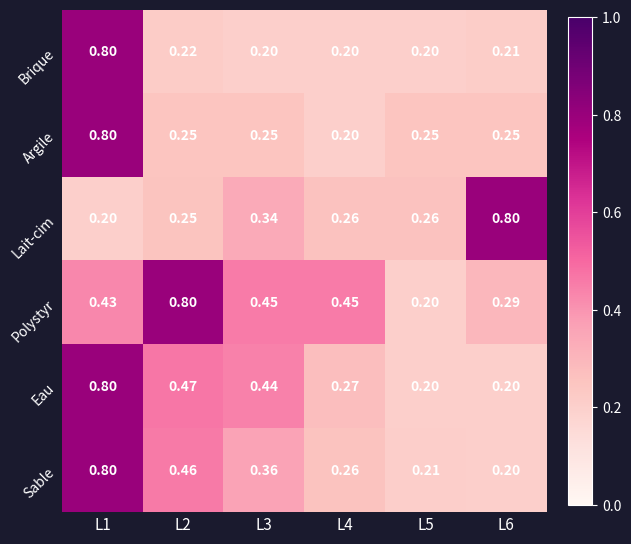

Between L1 and L3, which series saw the biggest shift?

Brique